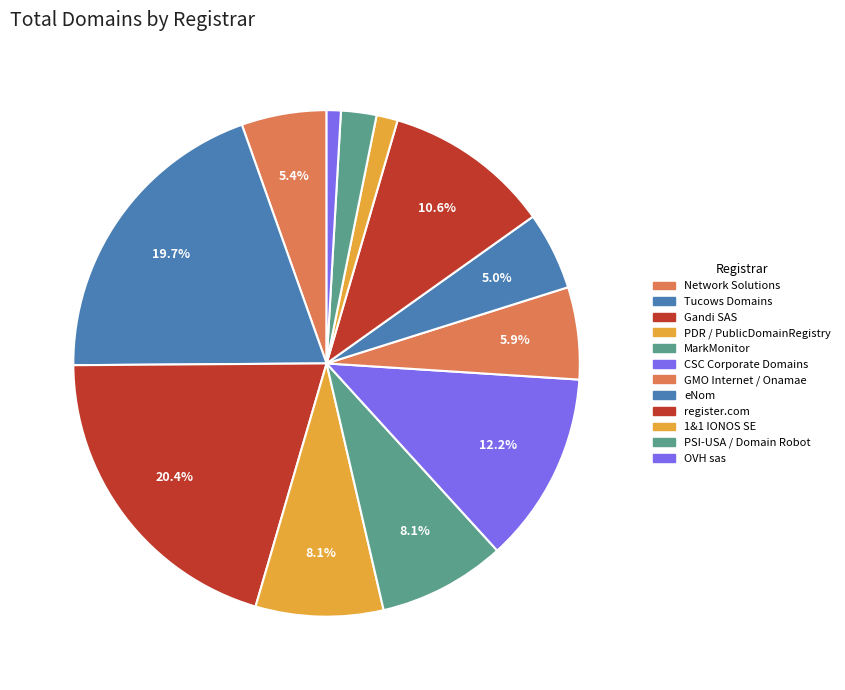

True or false: OVH sas accounts for 14% of the total.

False